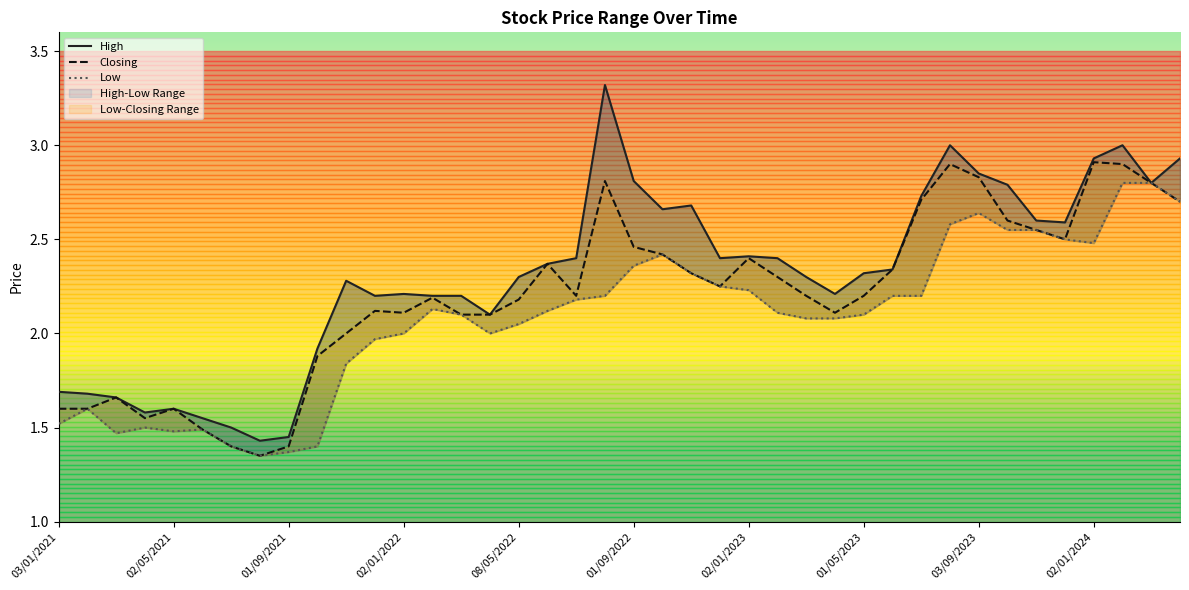

The value of Closing at 01/06/2022 is 2.4. True or false?

True